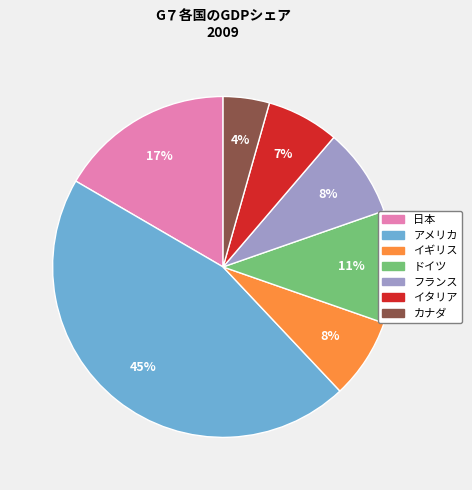

Is it true that ドイツ is 20% of the pie?

False